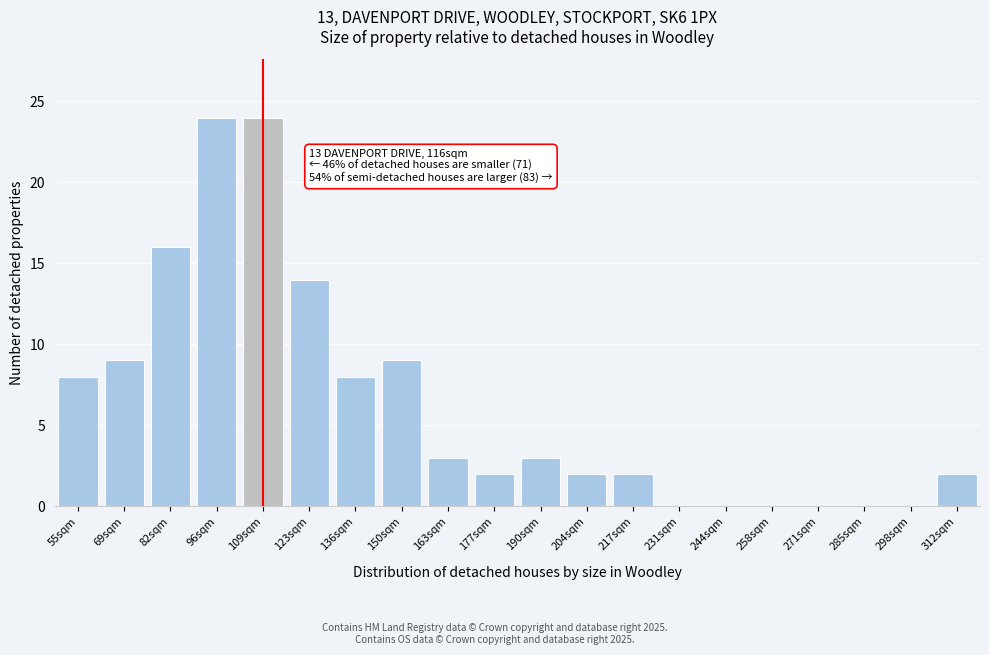

Reading right to left, list all the values displayed in this chart.

312sqm=2	298sqm=0	285sqm=0	271sqm=0	258sqm=0	244sqm=0	231sqm=0	217sqm=2	204sqm=2	190sqm=3	177sqm=2	163sqm=3	150sqm=9	136sqm=8	123sqm=14	109sqm=24	96sqm=24	82sqm=16	69sqm=9	55sqm=8